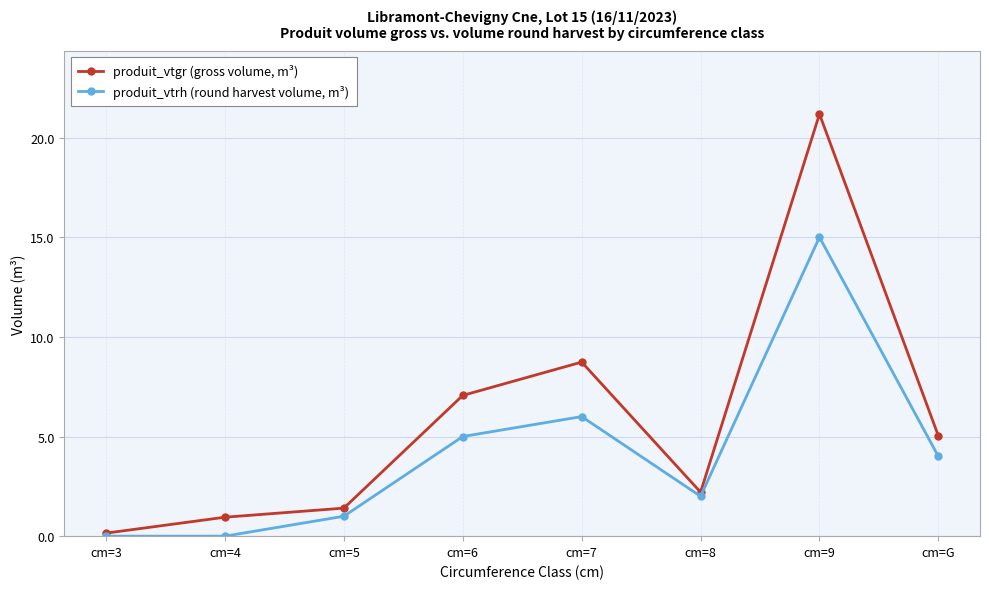

True or false: produit_vtrh (round harvest volume, m³) has more than 2 interior local peaks.

False